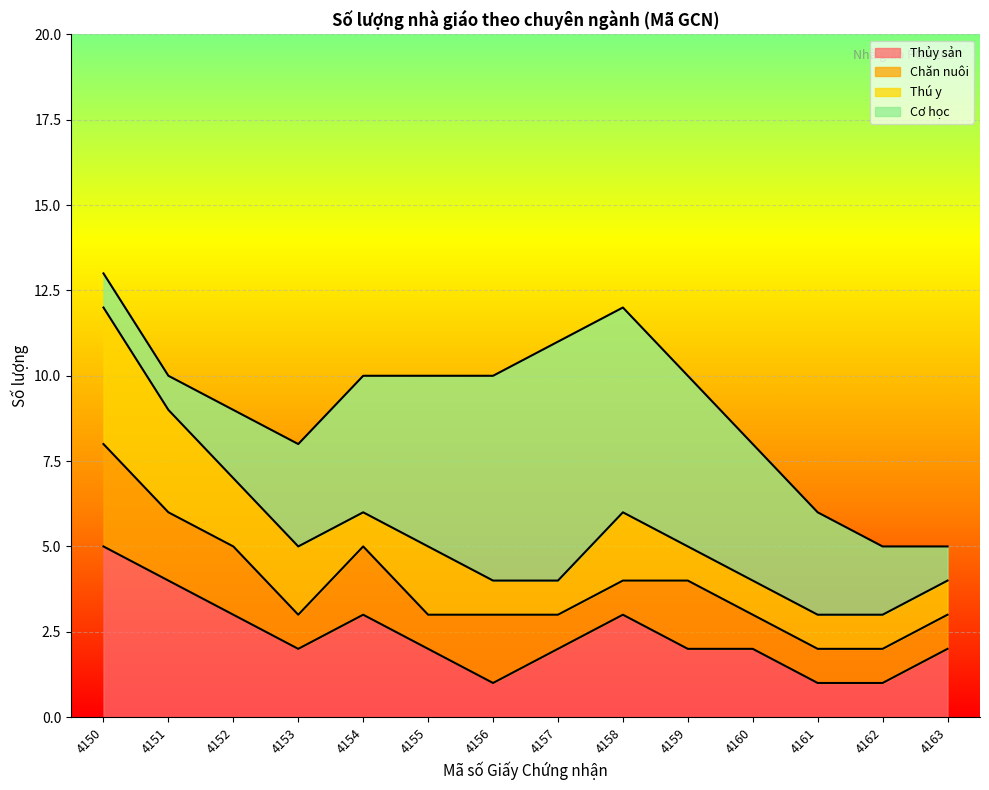

True or false: Thú y has a value of 2 at 4152.

True